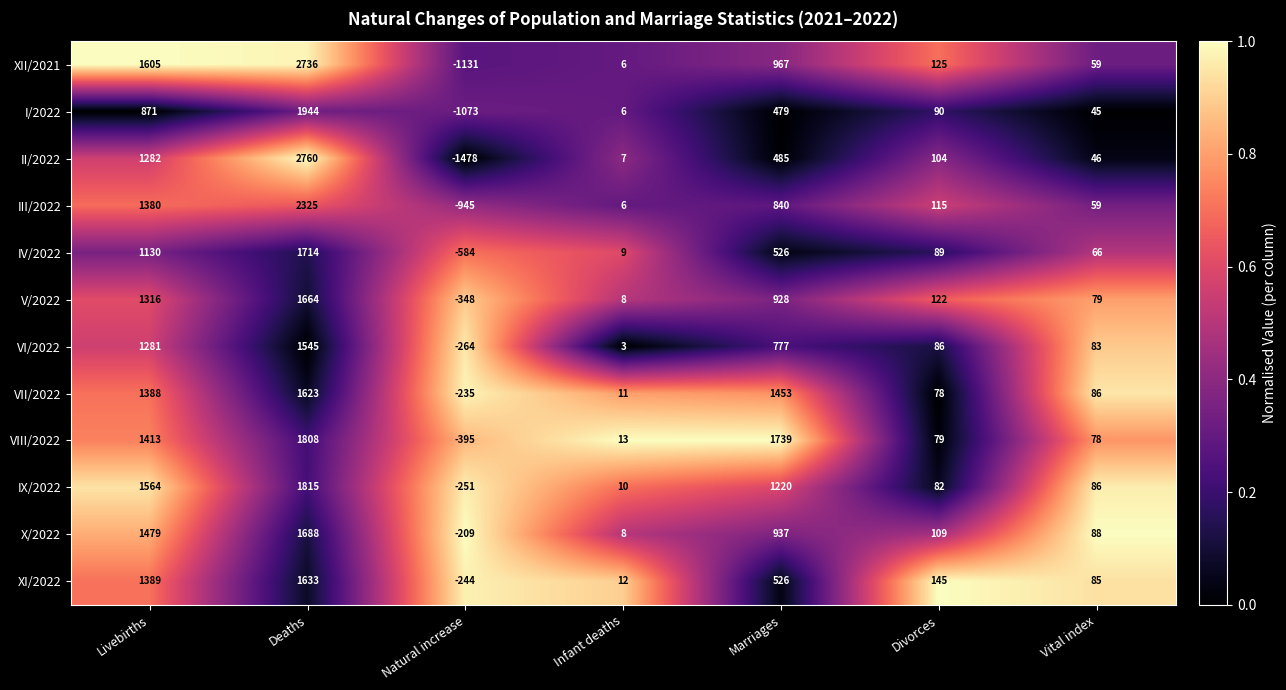

Which series has the largest total across all categories?

VIII/2022